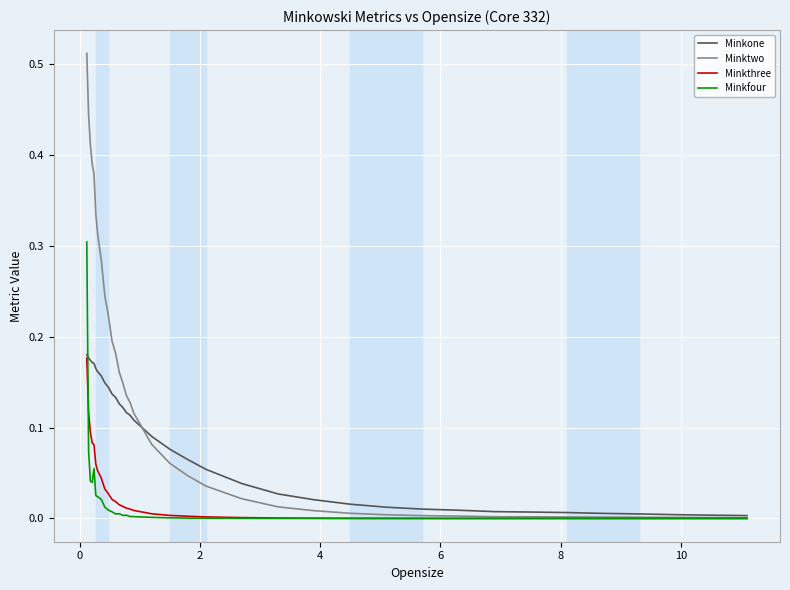

Which series has the largest total across all categories?

Minktwo